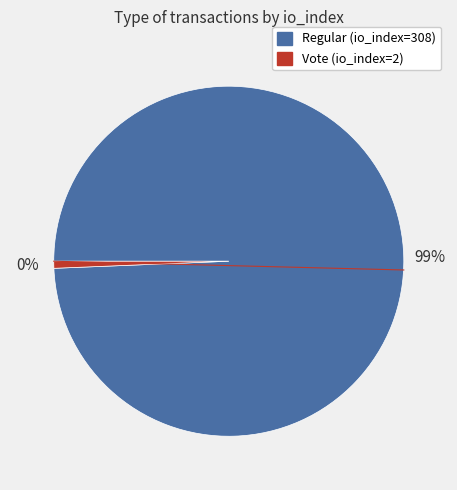

What percentage is NOT represented by Regular (io_index=308)?

0.6%